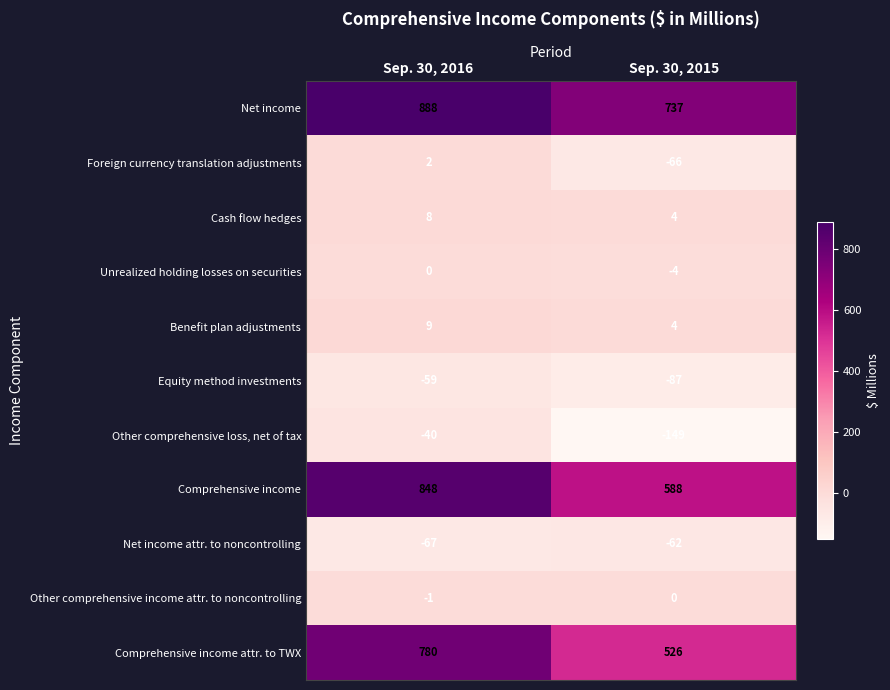

The Comprehensive income series shows 848 at Sep. 30, 2016. True or false?

True